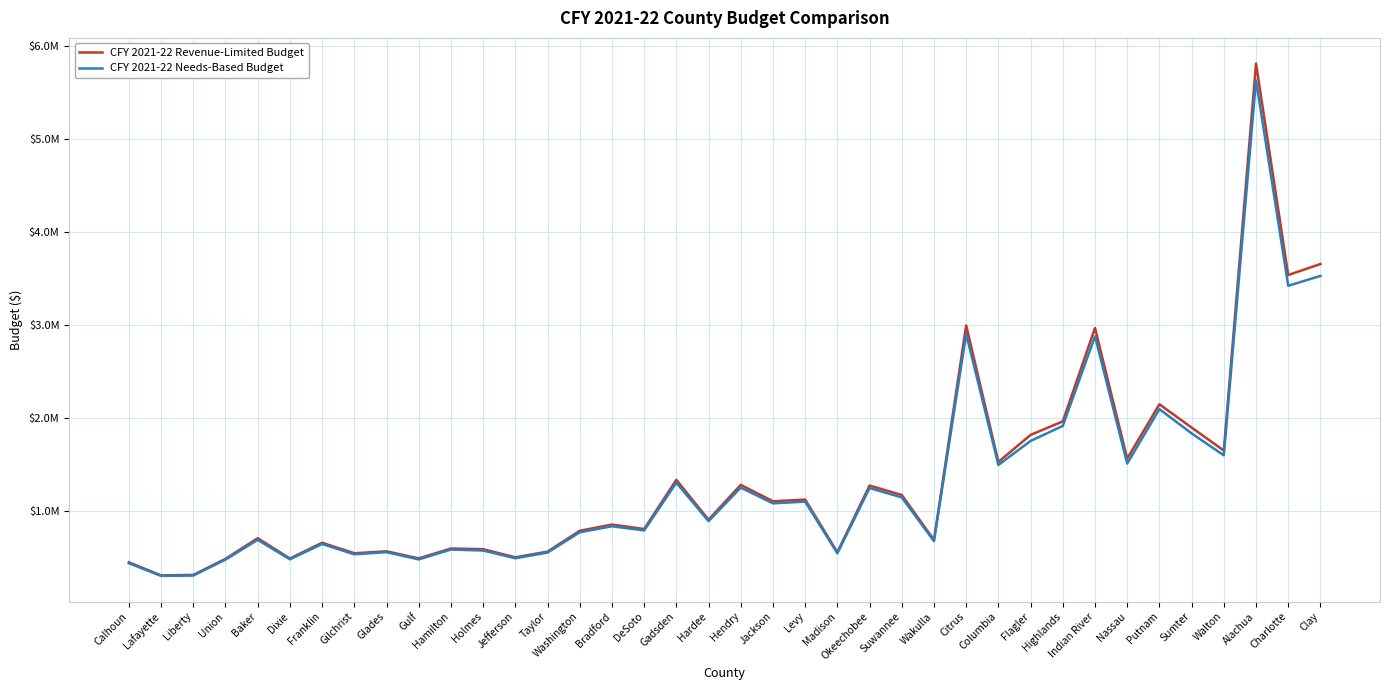

What position from the left is Hendry?

20